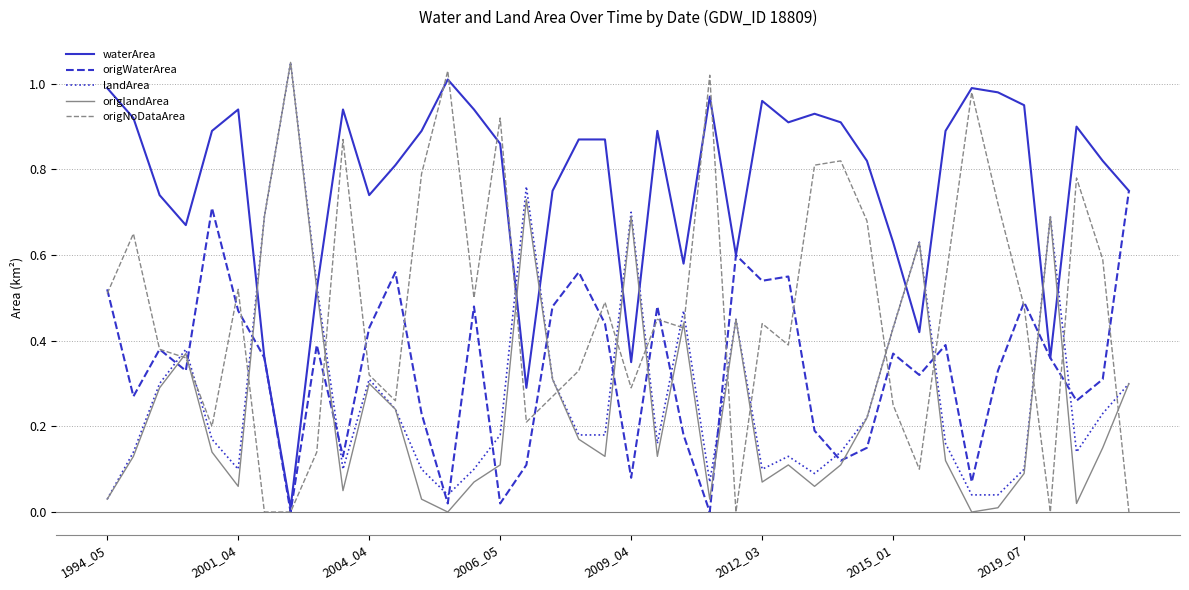

Which series has the largest total across all categories?

waterArea